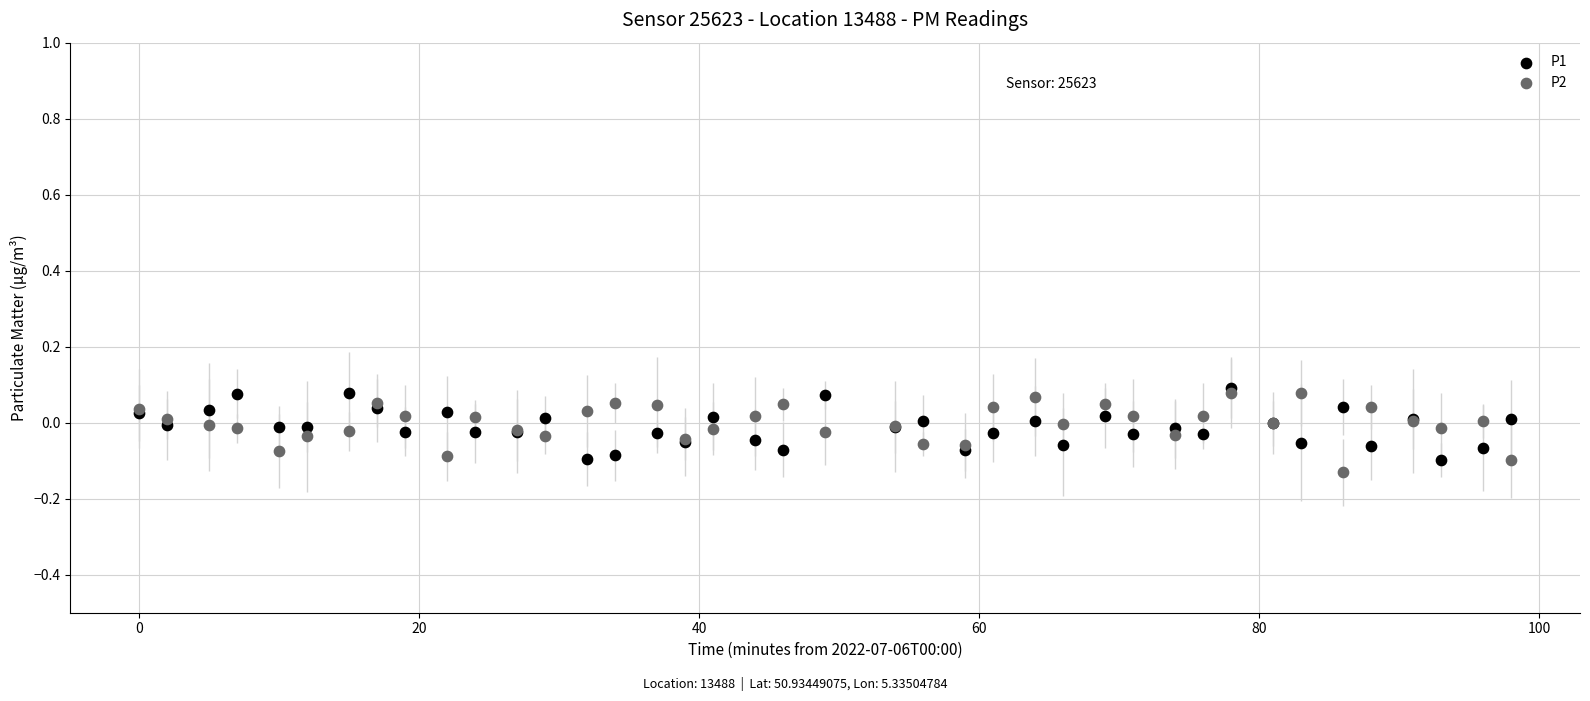

Which series reaches the maximum Y coordinate?

P1